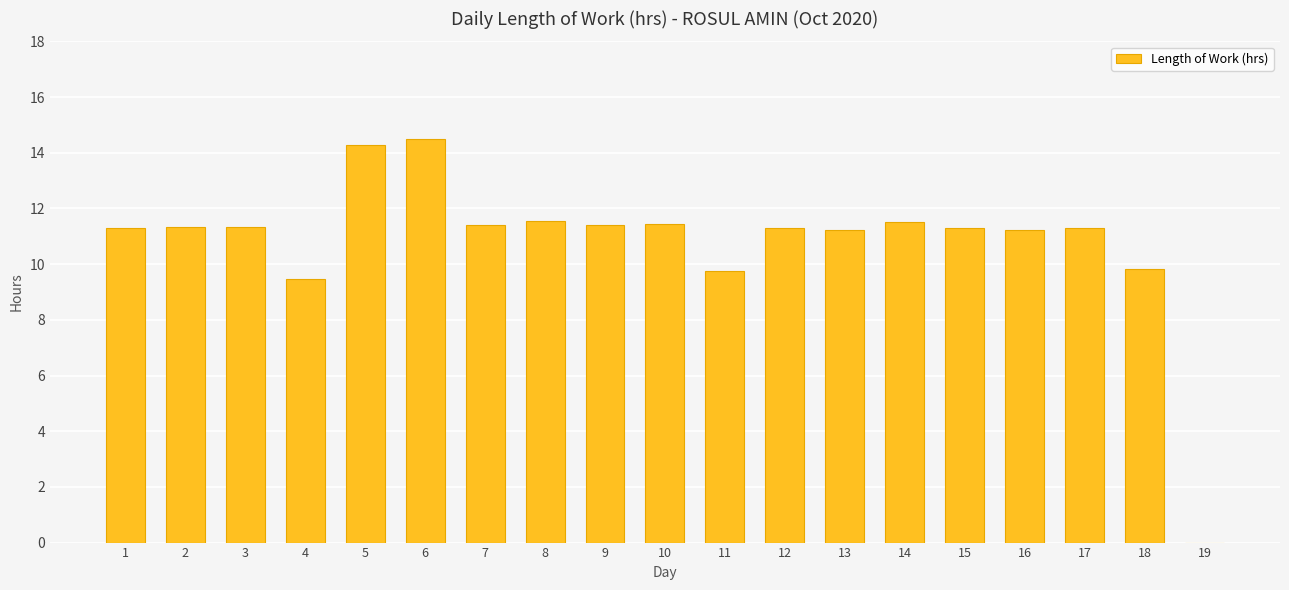

Count the number of categories in the chart.

19